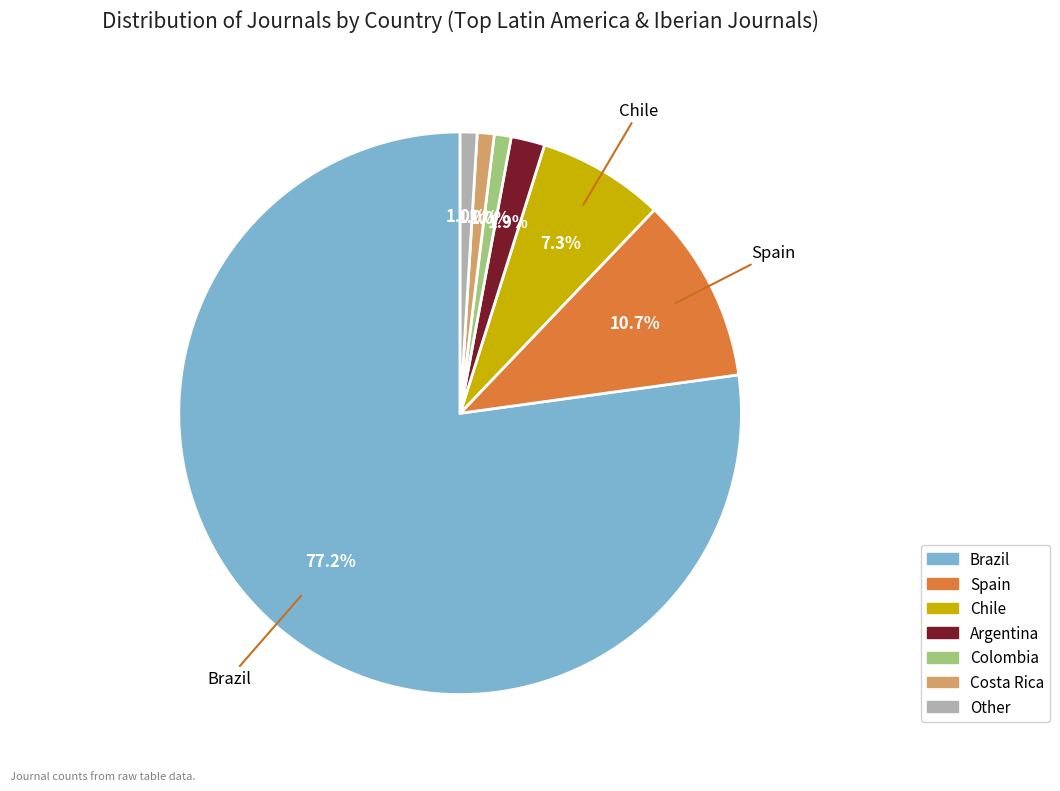

Which has a higher value, Other or Chile?

Chile